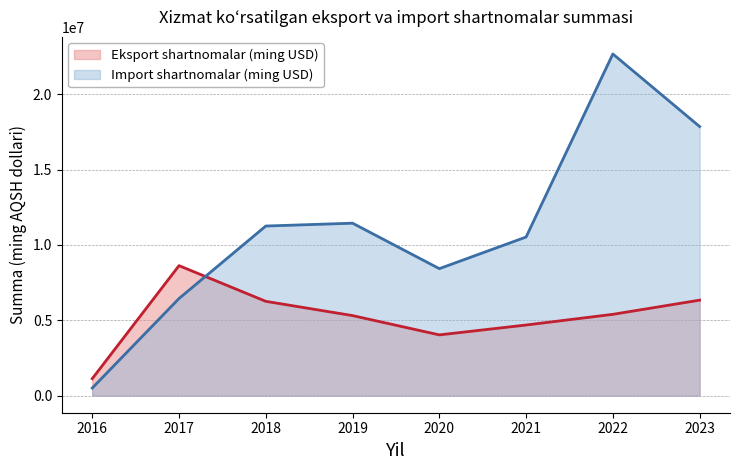

What is the difference between the second highest and second lowest values in the Eksport shartnomalar (ming USD) series?

2305468.0